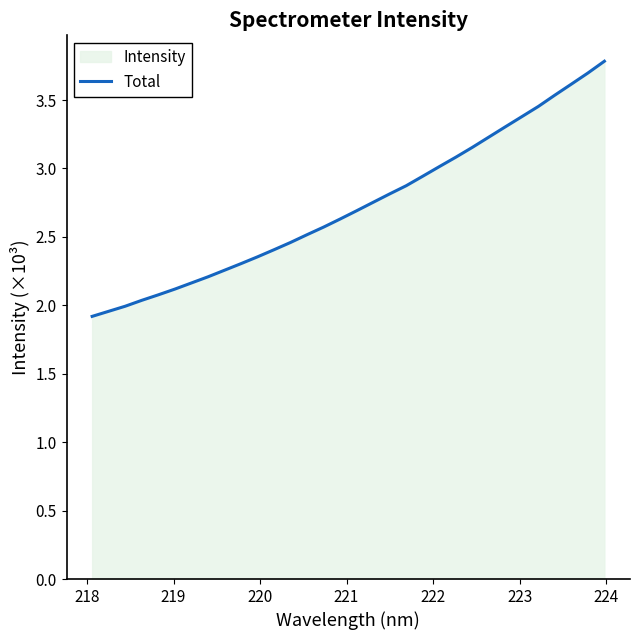

What is the smallest value displayed?

1.9